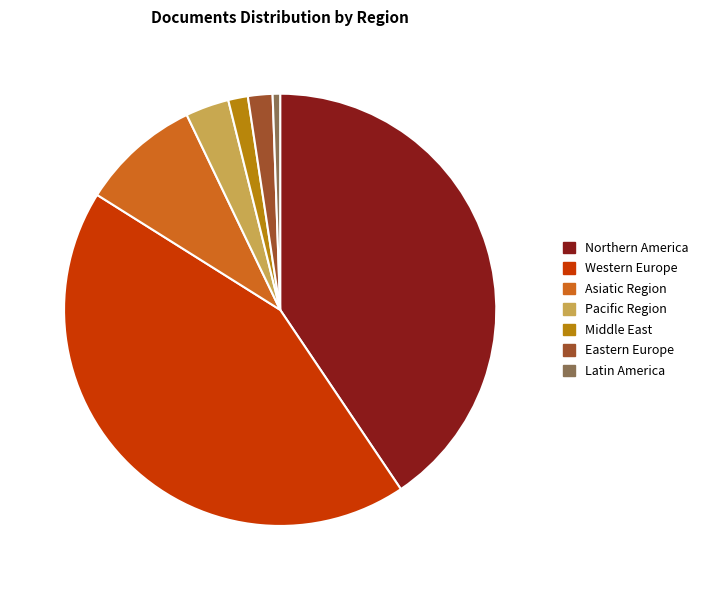

What is the ratio of the value at Pacific Region to the value at Middle East?

2.2